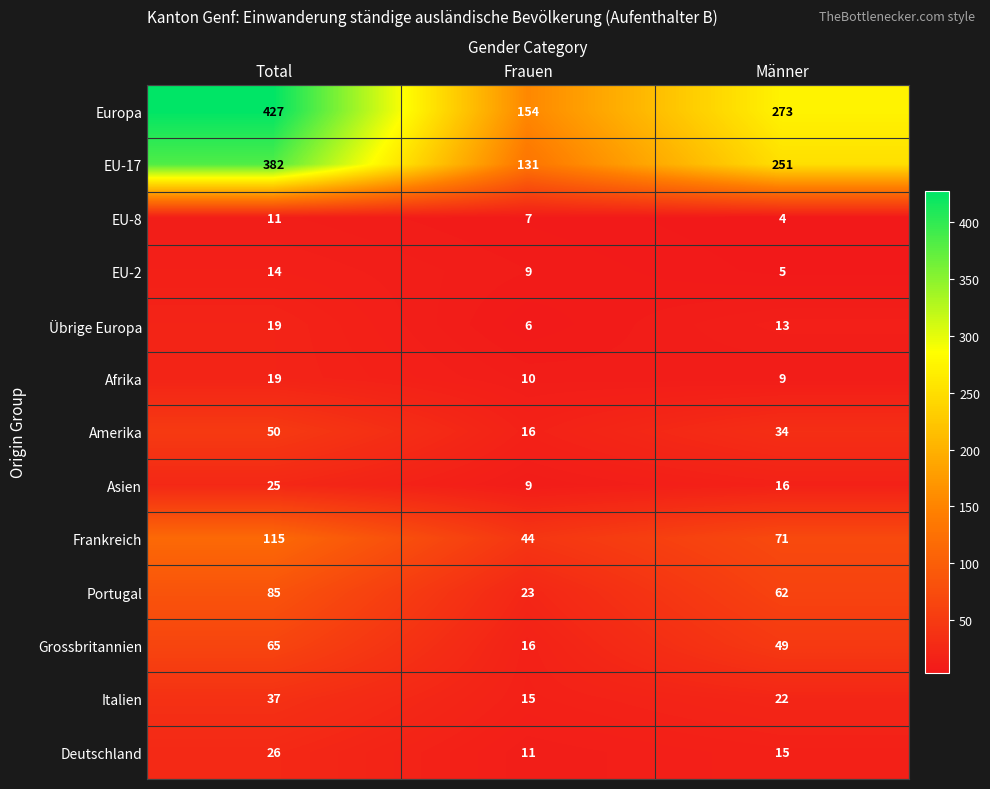

Read the EU-17 value at Männer, to the nearest 5.

250